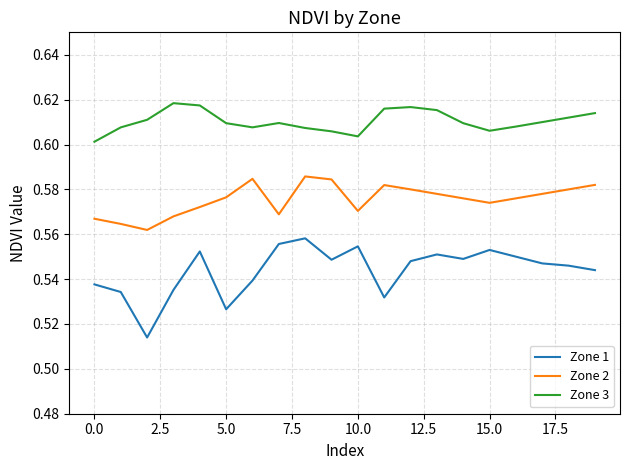

Which series has the widest spread of values?

Zone 1